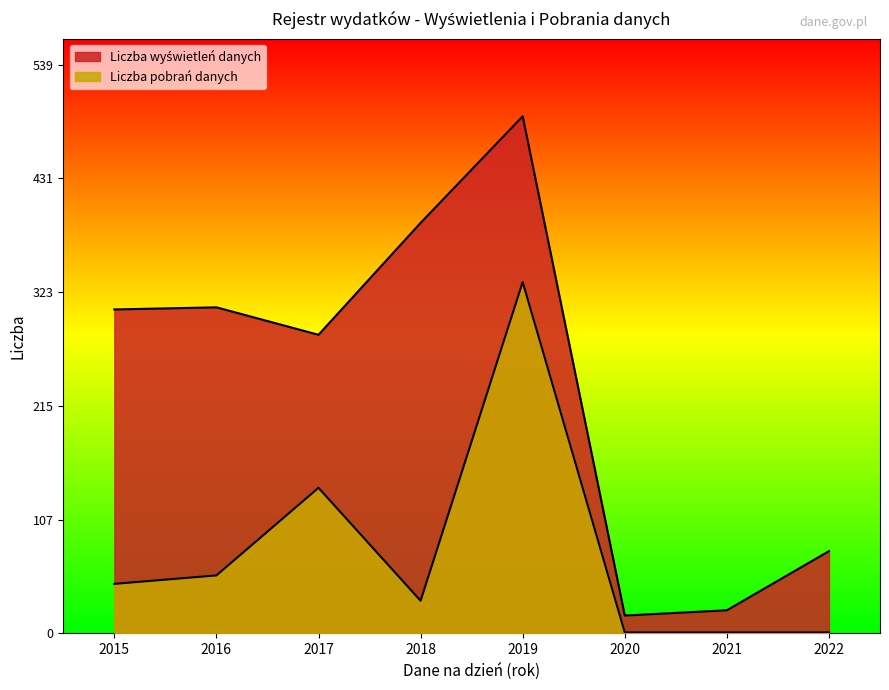

True or false: Liczba wyświetleń danych has a value of 105 at 2022.

False